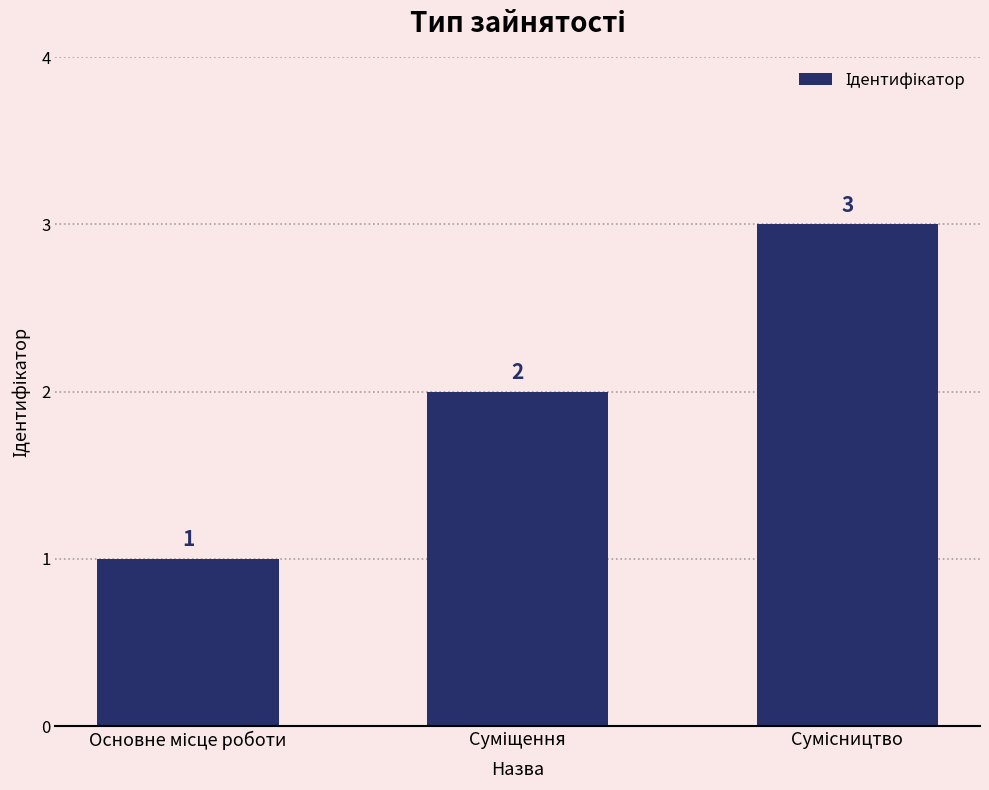

What is the greatest value displayed?

3